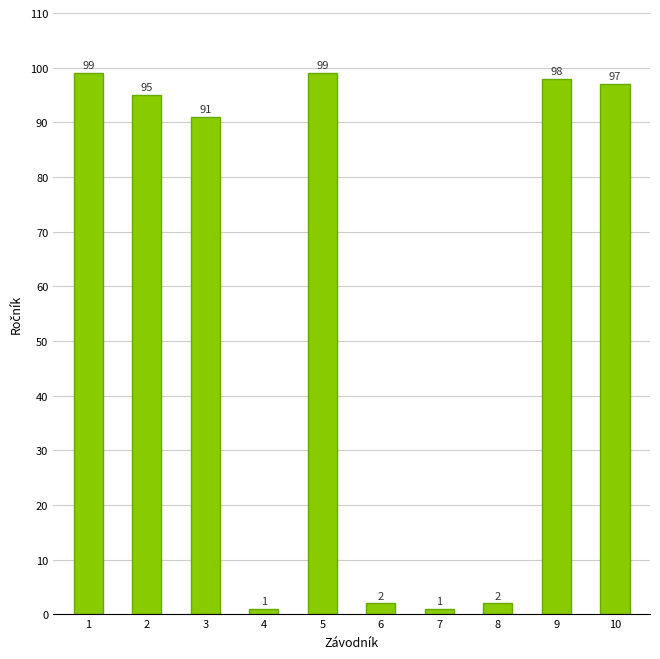

Count the number of categories in the chart.

10